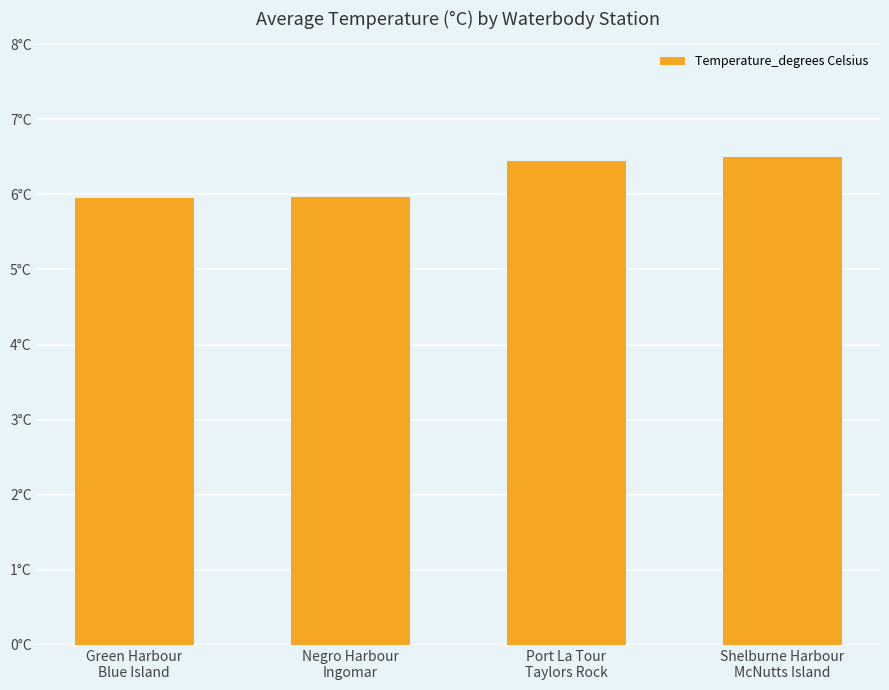

Between Shelburne Harbour
McNutts Island and Green Harbour
Blue Island, which is larger?

Shelburne Harbour
McNutts Island